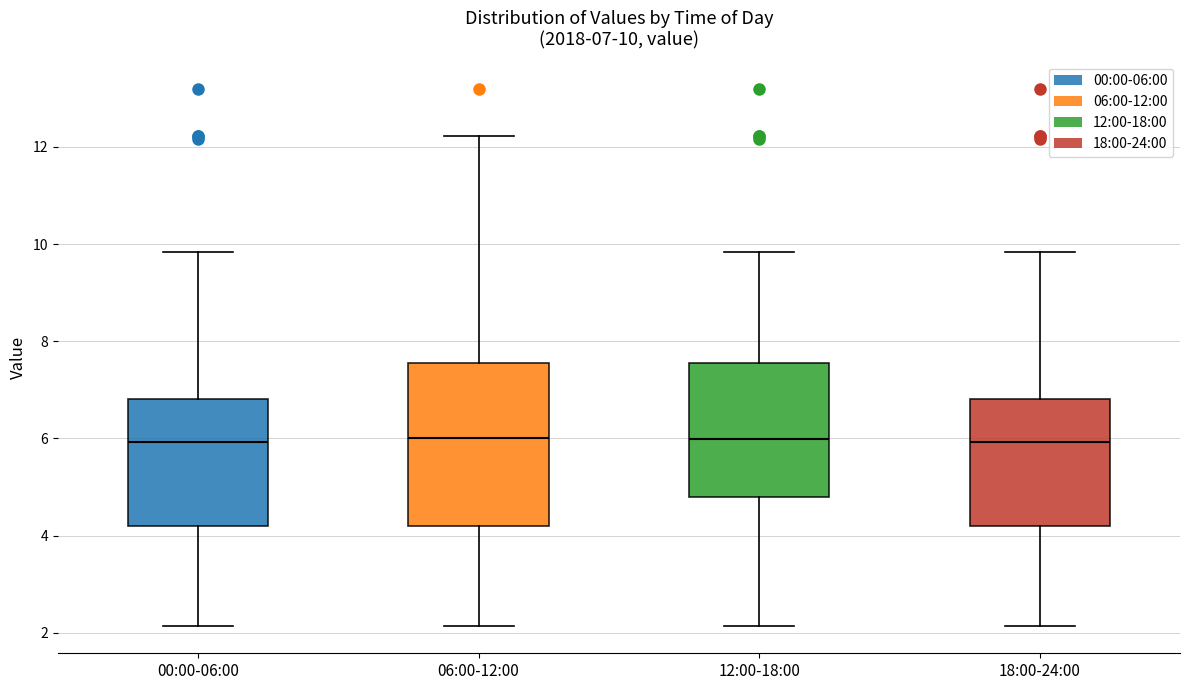

Which box is the tallest, from its lower edge to its upper edge?

06:00-12:00